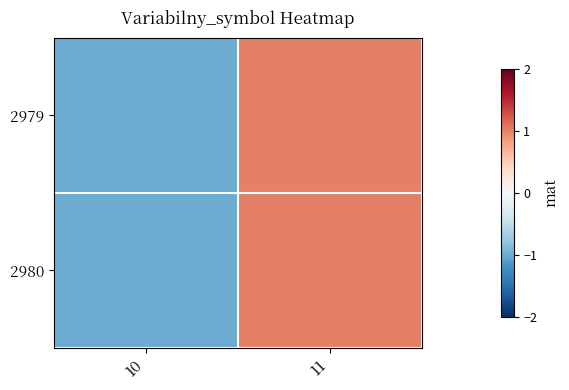

List the series in order of their peak value, lowest first.

2979, 2980